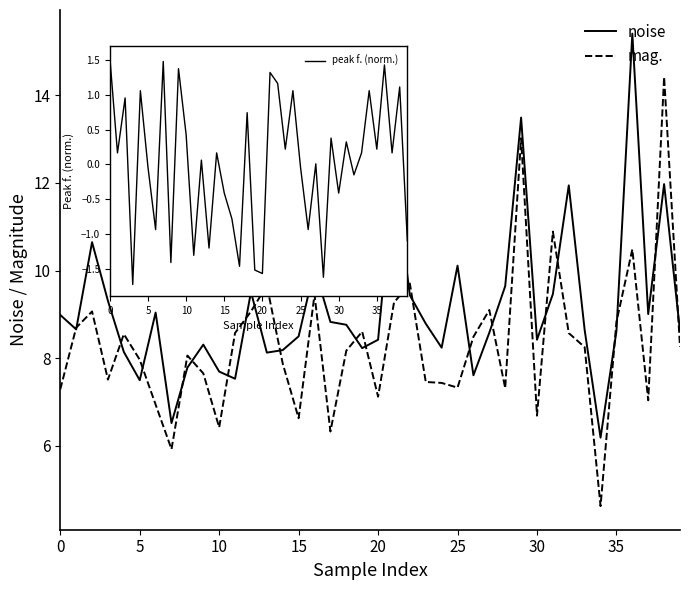

What is the smallest value displayed?

4.6